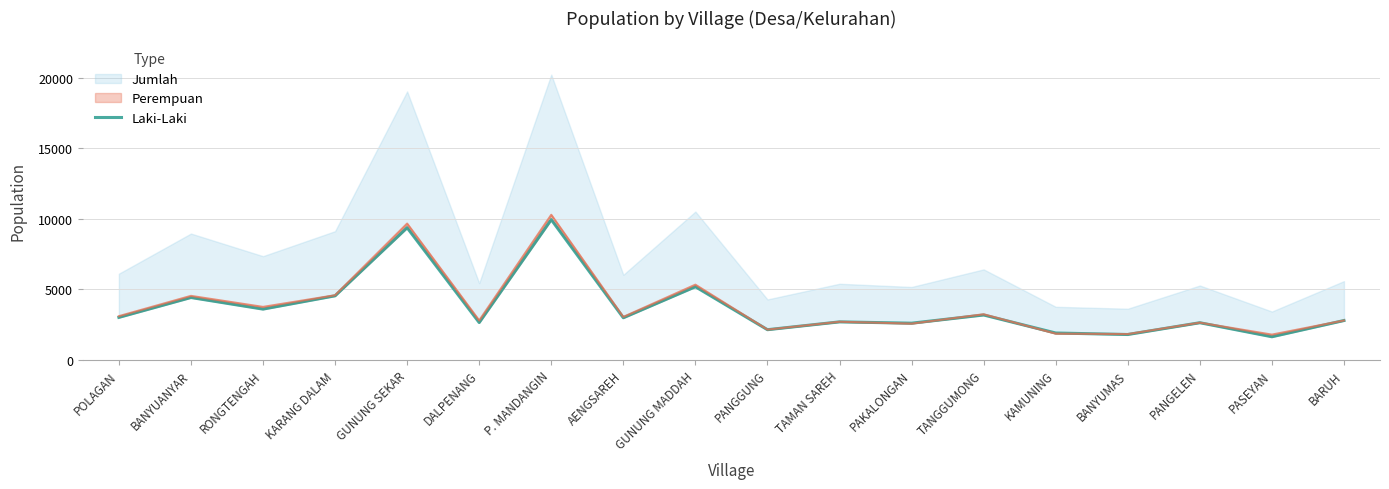

What is the value of the 13th point from the left?

3177